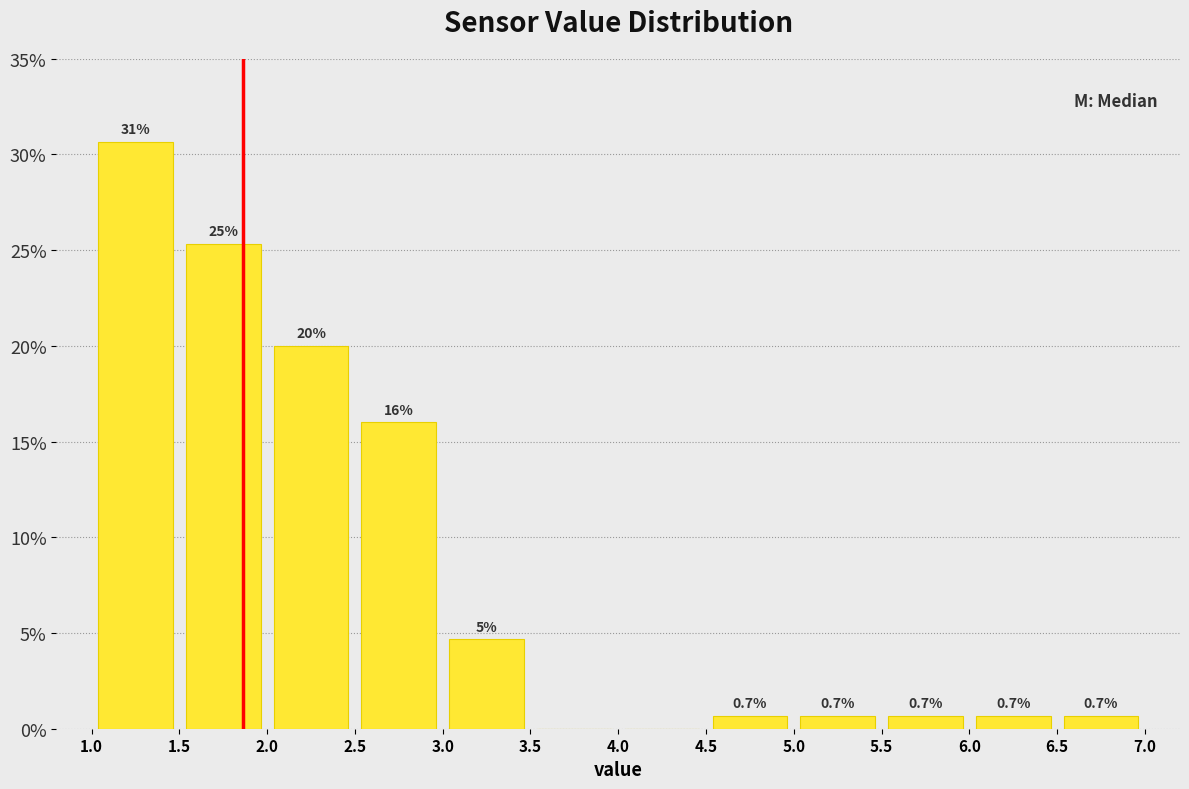

Which range on the x-axis has the tallest bar?

1.0 to 1.5